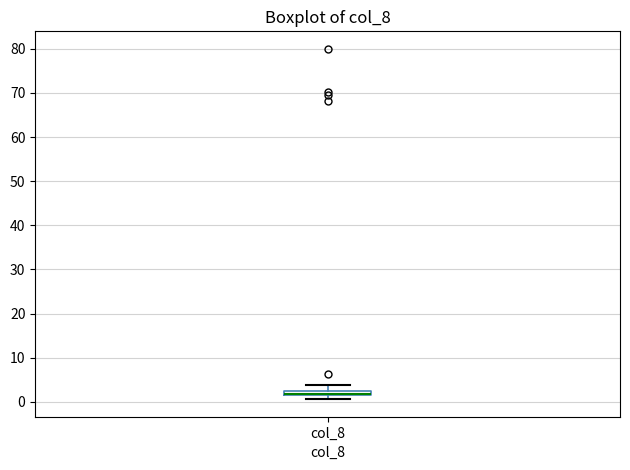

Where does the upper whisker of the box for col_8 end on the y-axis? The values are not printed on the chart, so give them approximately, as read against the axis.

4